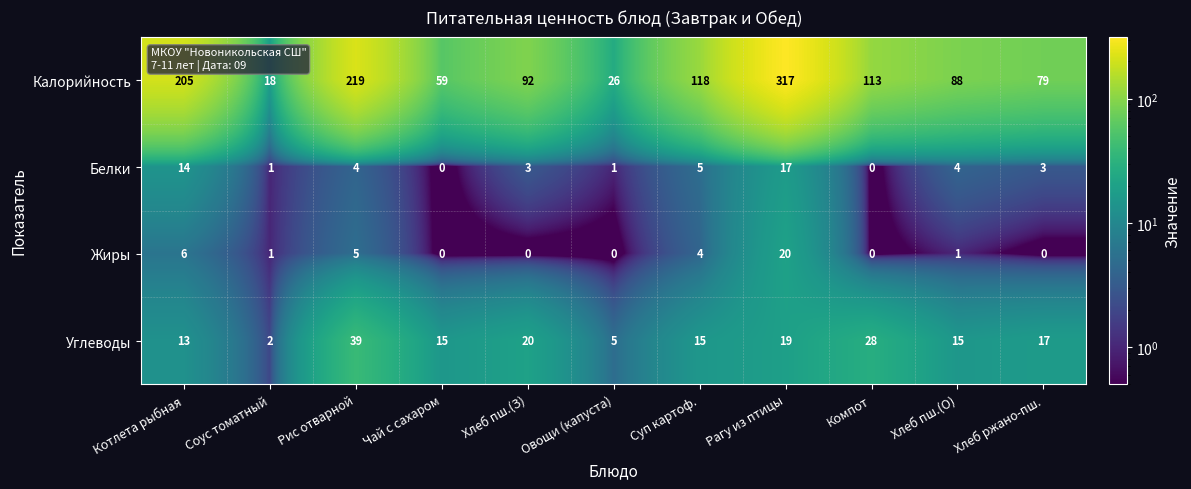

What is the sum of all Калорийность values?

1334